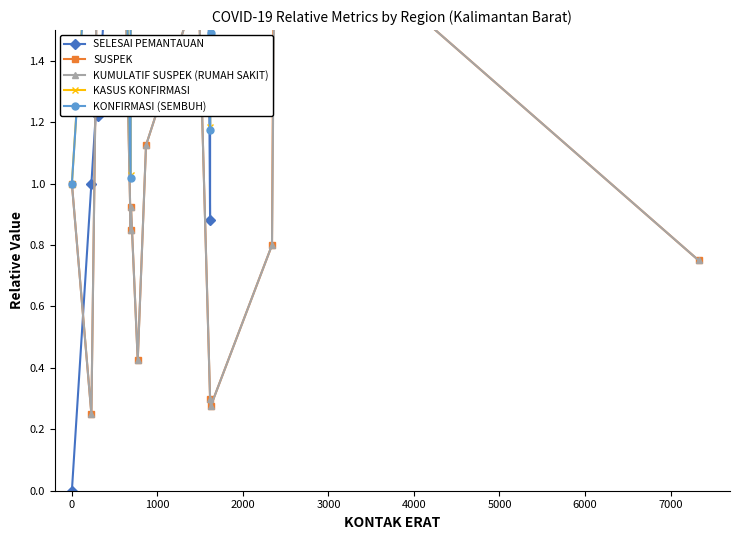

True or false: KUMULATIF SUSPEK (RUMAH SAKIT) and SUSPEK cross at least once.

False